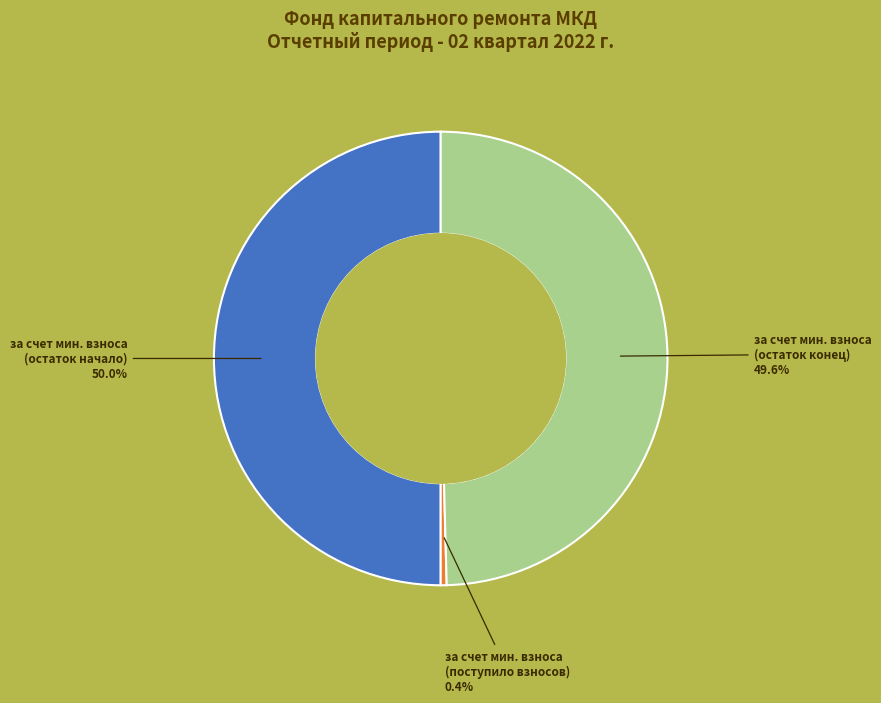

How many segments does this pie chart have?

3